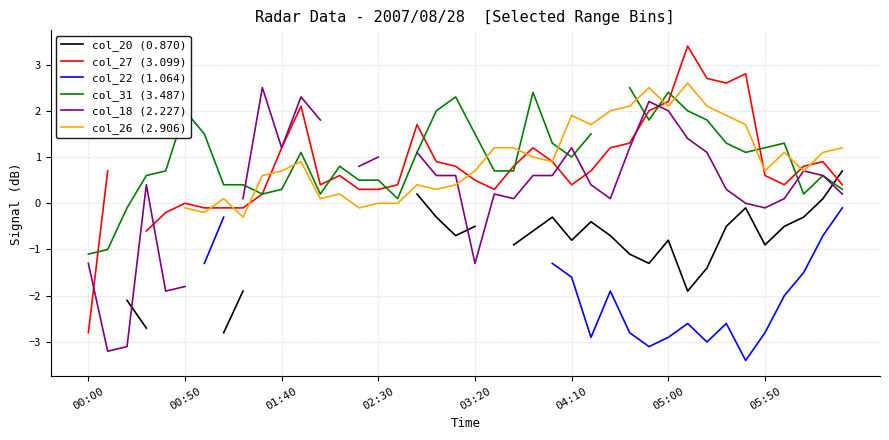

How many interior local valleys does the col_27 (3.099) series have?

5